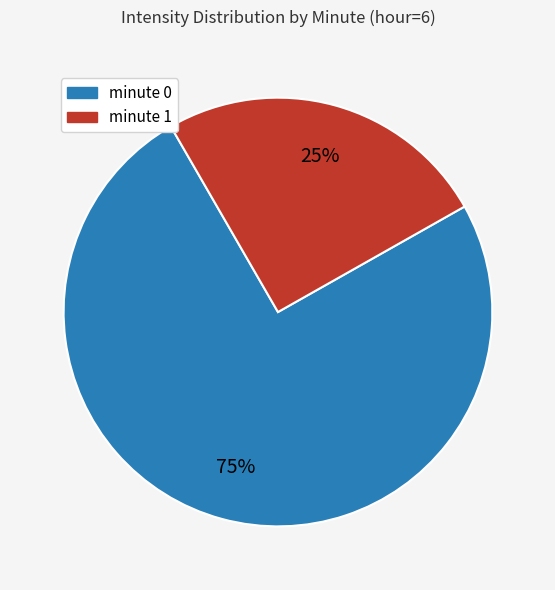

Is there a majority slice in this chart?

Yes